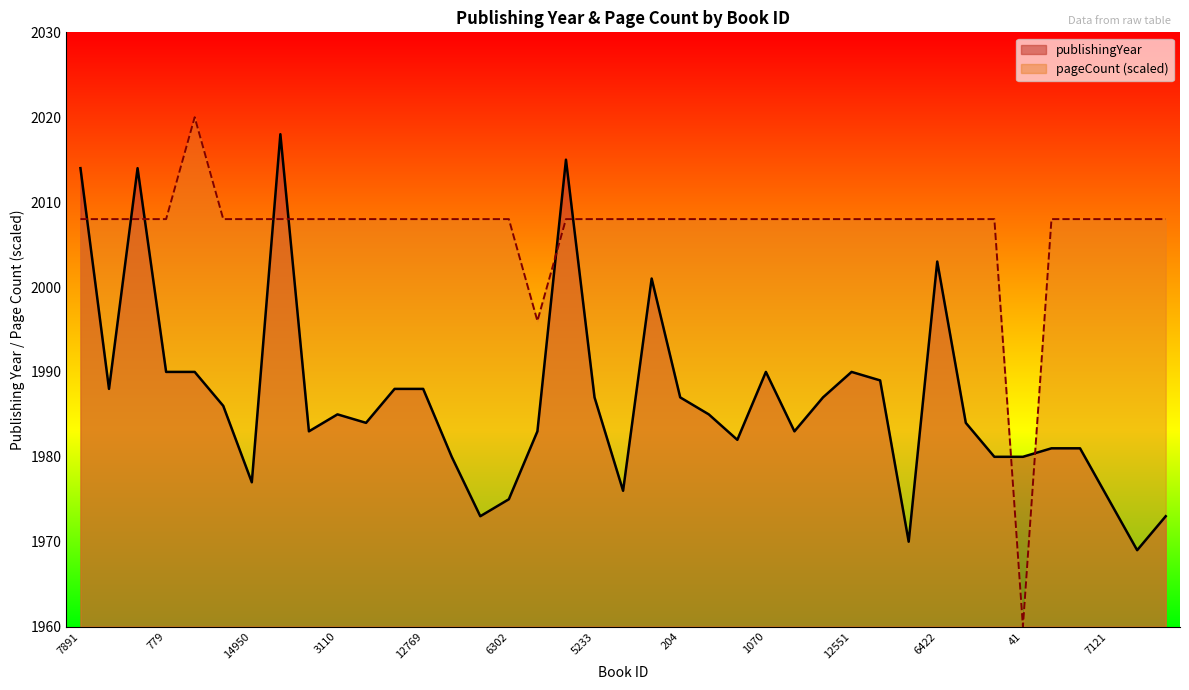

Between 15698 and 40, which is larger?

15698